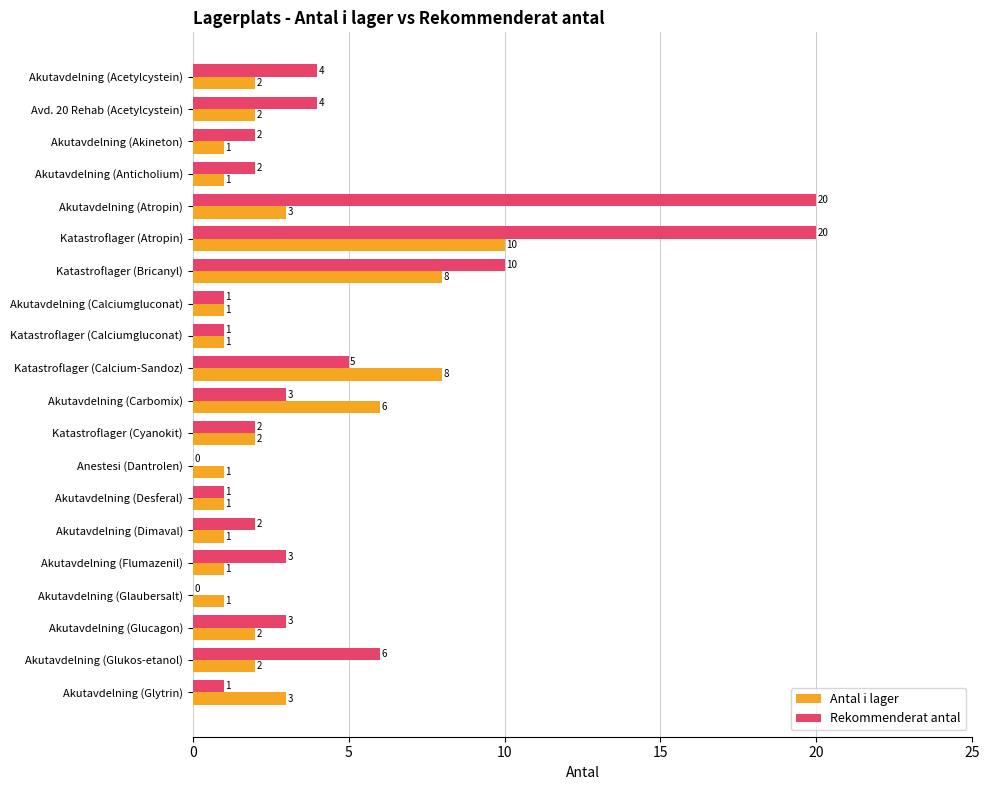

At which label is Antal i lager closest to 5?

Akutavdelning (Carbomix)